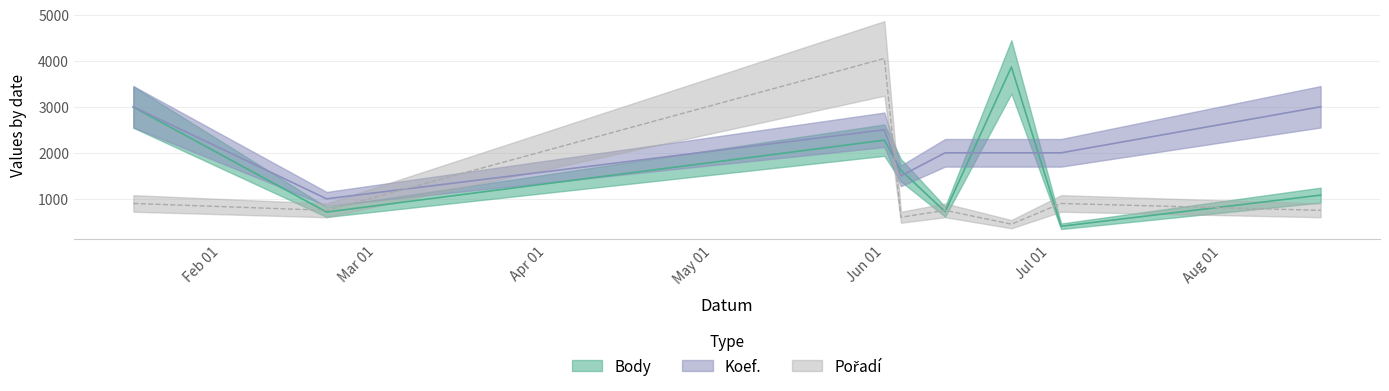

Is it true that Body equals 2994 at Feb 01?

True